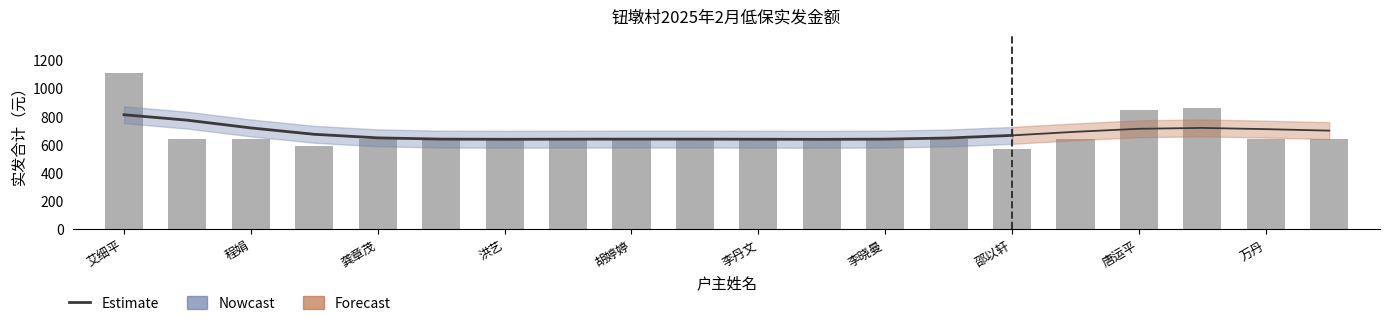

Rank the categories by value from lowest to highest.

邵以轩, 高国泉, 江明, 陈群, 程娟, 龚章茂, 龚章鹏, 洪艺, 胡琴, 胡婷婷, 李丹文, 李菊英, 李晓曼, 任桂美, 史宝川, 万丹, 万其春, 唐运平, 唐运转, 艾细平